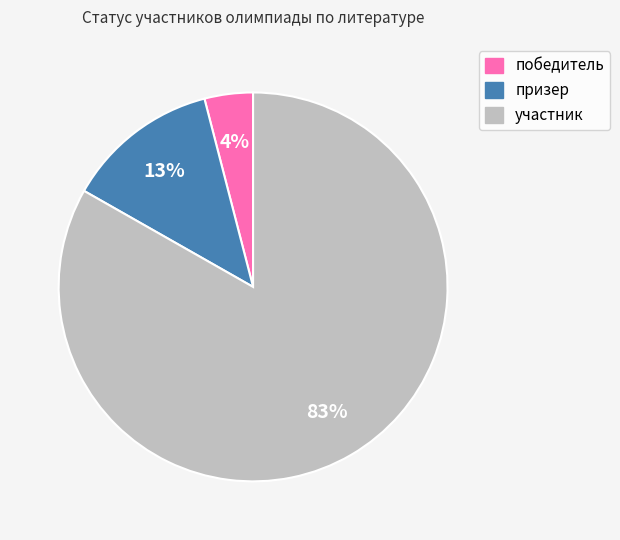

To the nearest percent, what portion does победитель represent?

4%